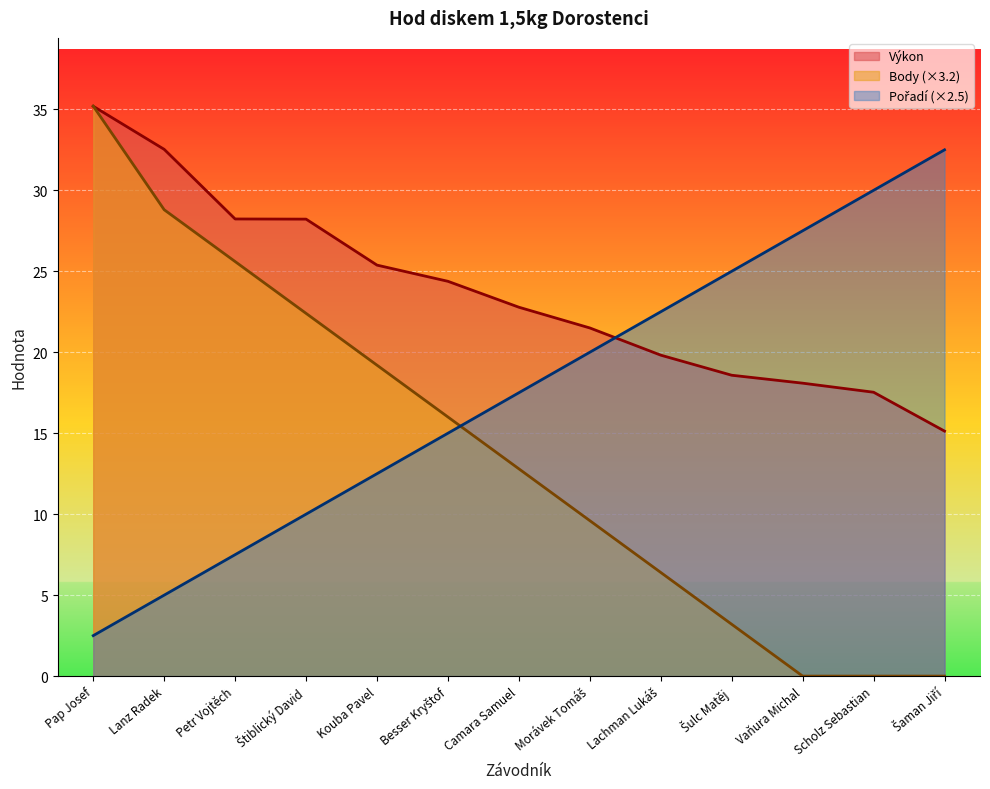

What is the value of the Výkon point at the 6th from the left?

24.4